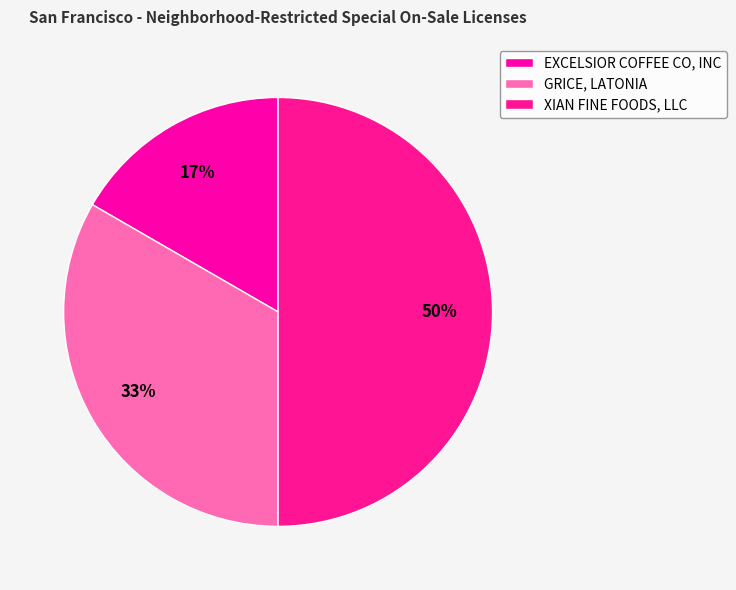

What is the change in value from EXCELSIOR COFFEE CO, INC to GRICE, LATONIA?

+1